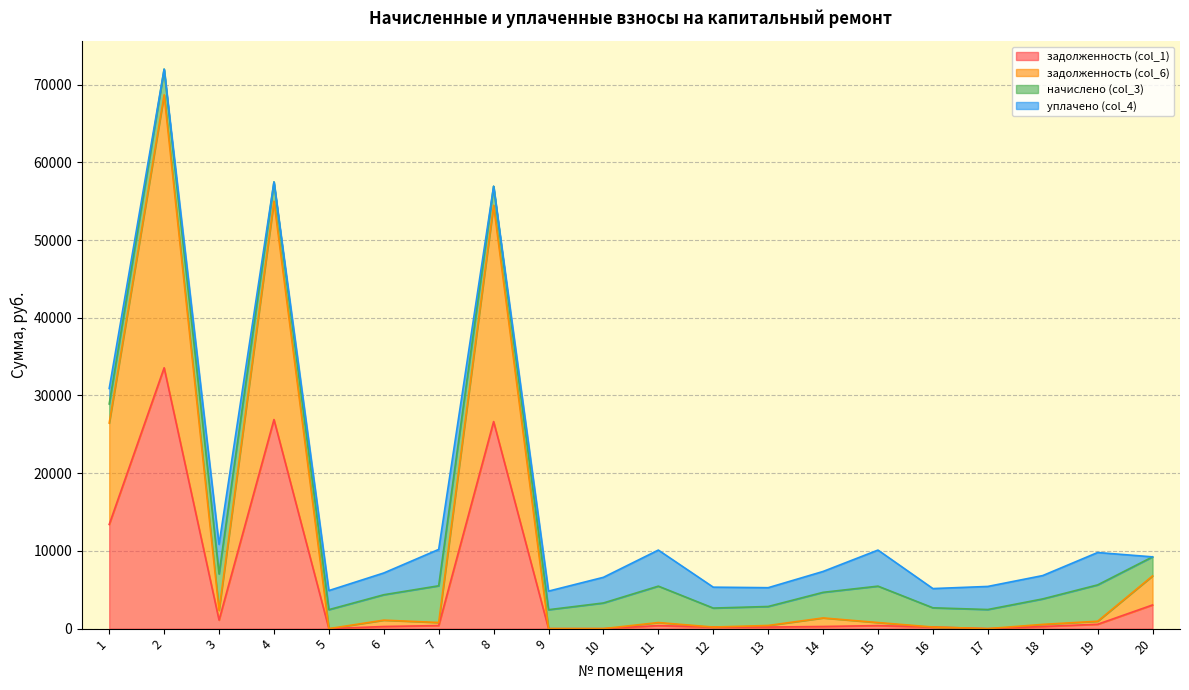

True or false: задолженность (col_6) has more than 0 points higher than both neighbors.

True